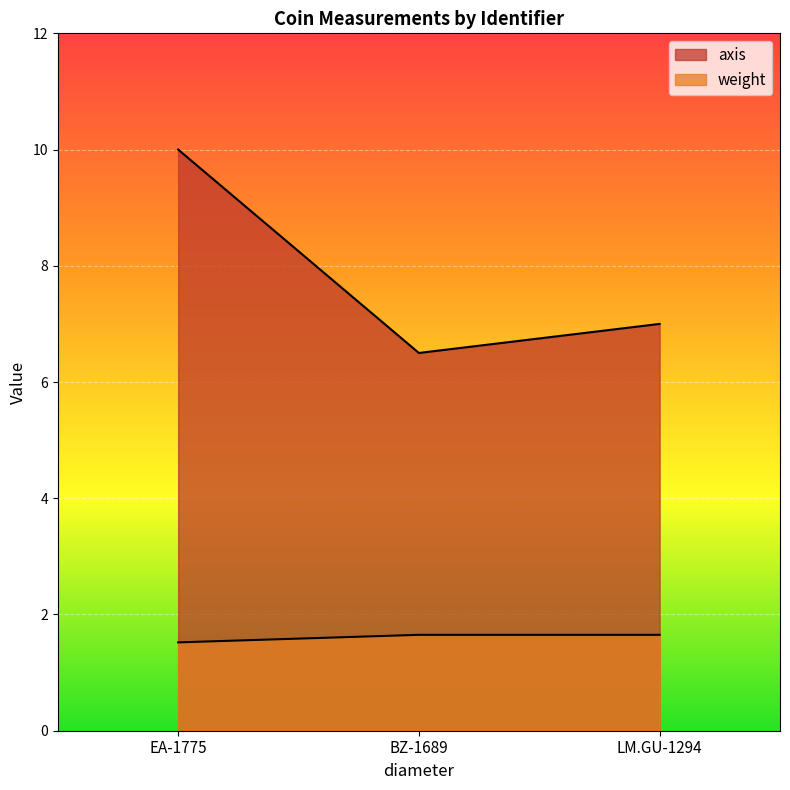

Reading left to right, extract all data points from this chart.

axis: EA-1775=10.0	BZ-1689=6.5	LM.GU-1294=7.0
weight: EA-1775=1.5	BZ-1689=1.6	LM.GU-1294=1.6